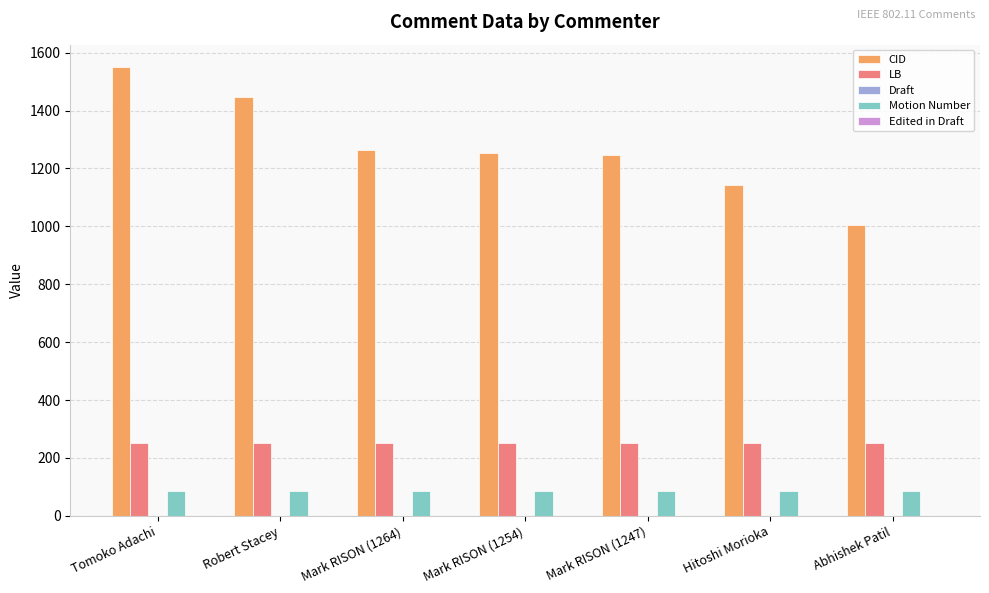

Count the CID values in the range 1142 to 1446.

5